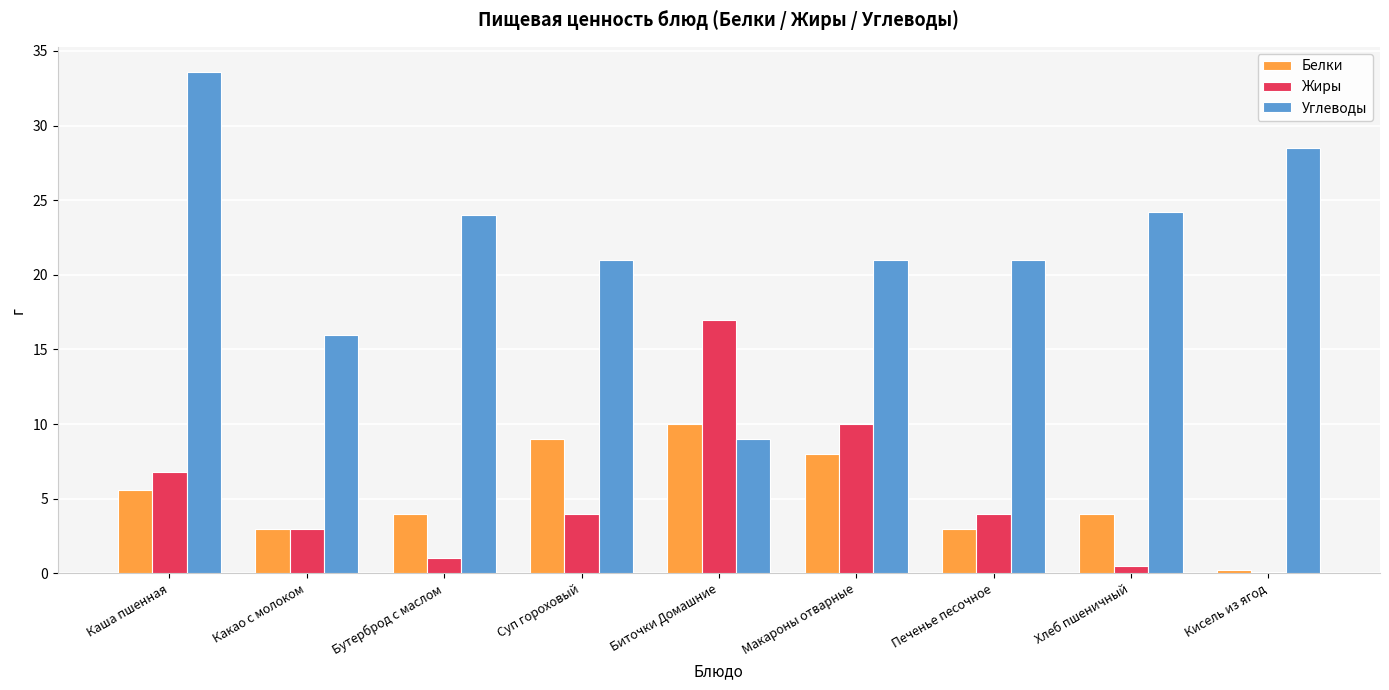

What is the total value across all series at Какао с молоком?

22.0